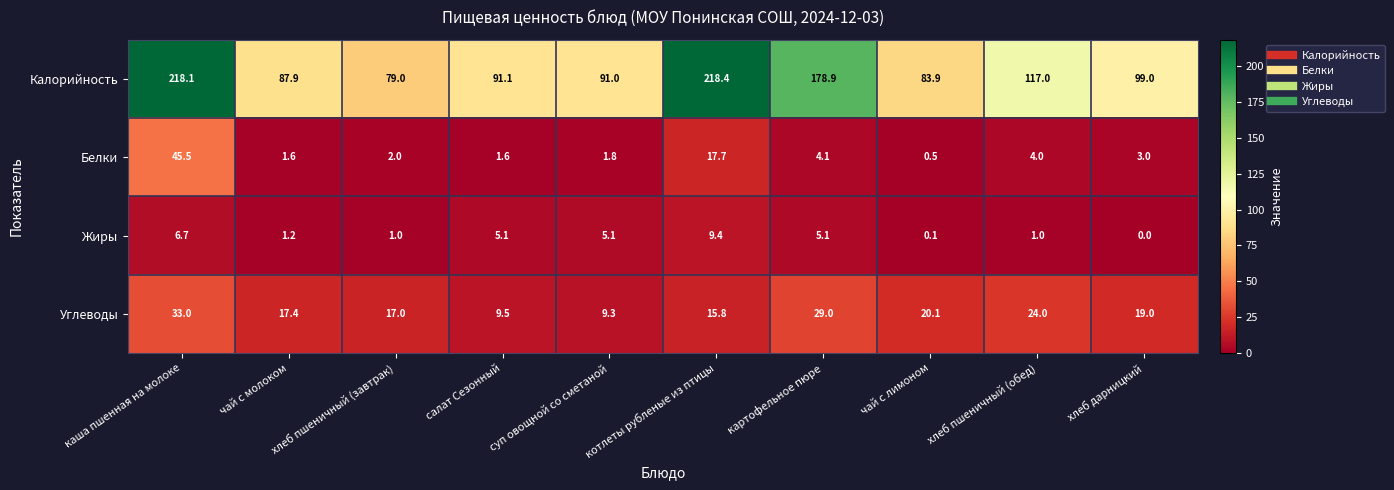

At which label is Калорийность closest to 148?

картофельное пюре